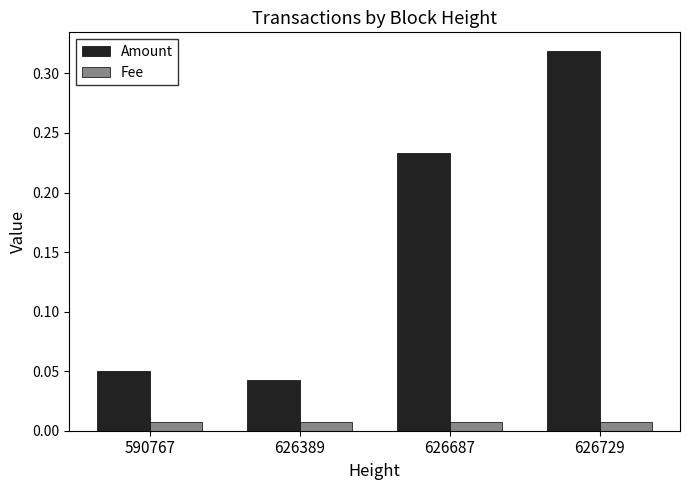

Is it true that Amount equals 0.1 at 626389?

False